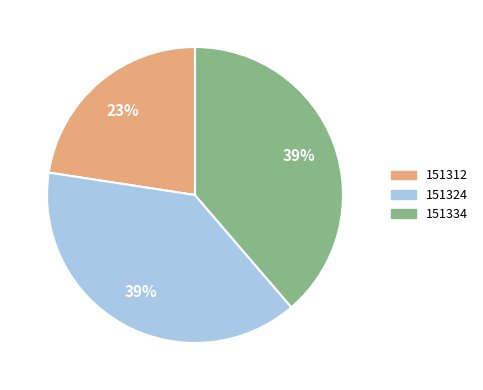

Is it true that 151312 is 11% of the pie?

False